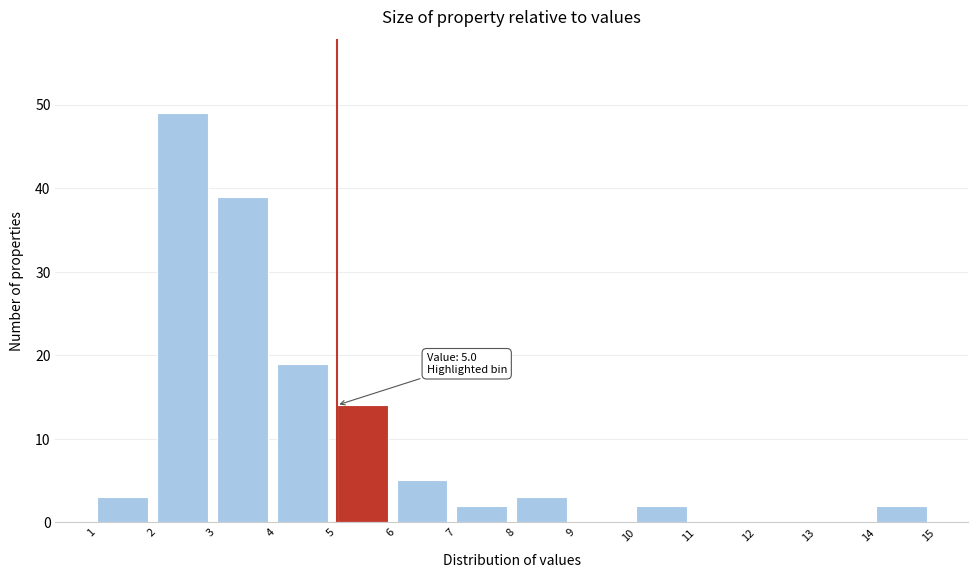

Which range on the x-axis has the tallest bar?

2 to 3